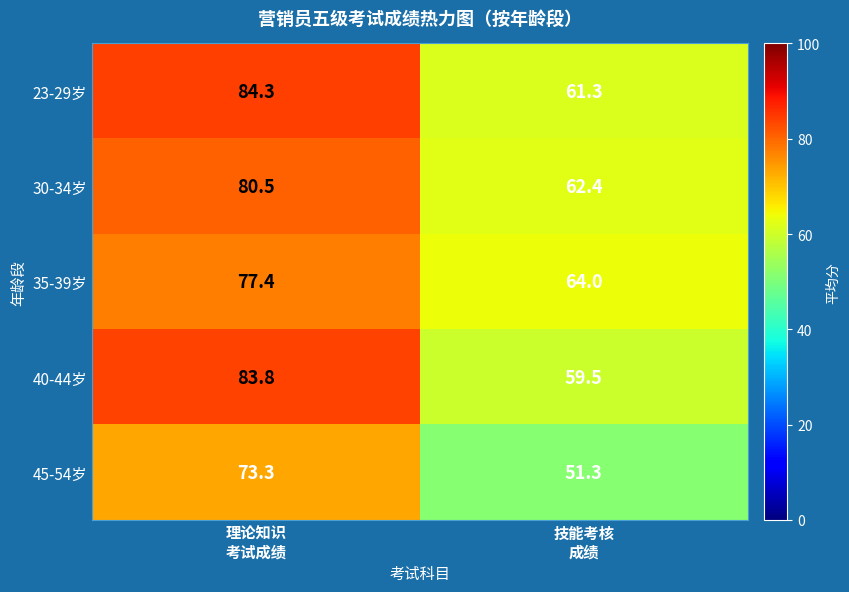

What is the greatest value displayed?

84.3